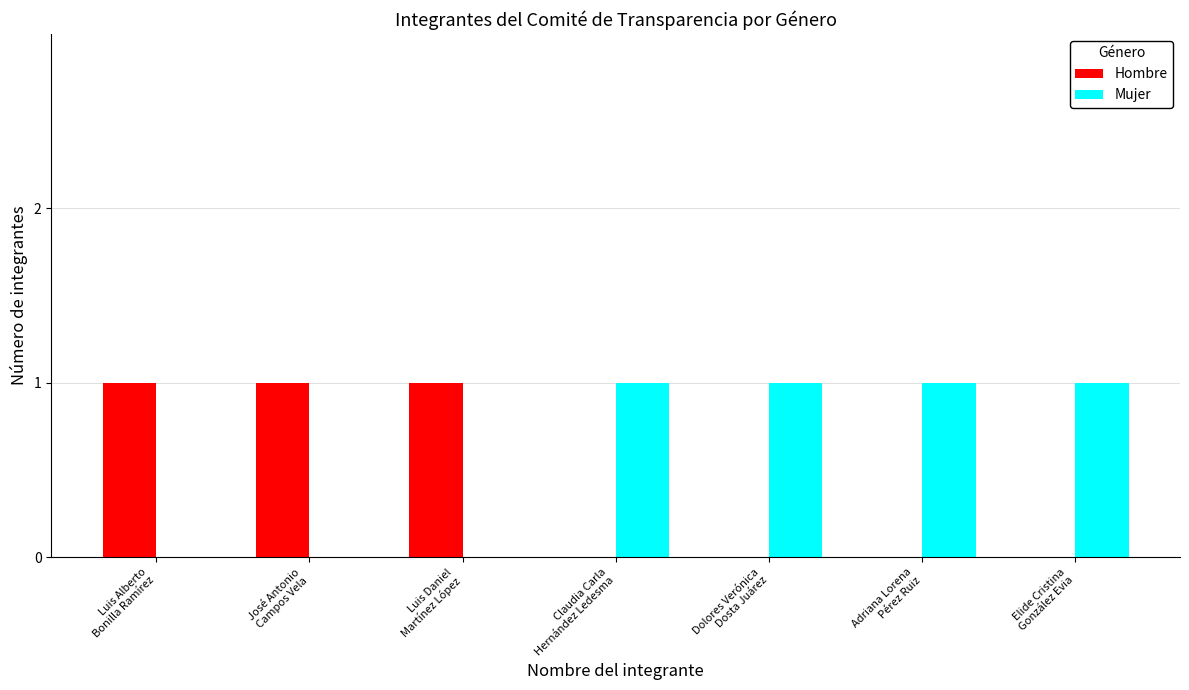

Reading left to right, extract all data points from this chart.

Hombre: 1	1	1	0	0	0	0
Mujer: 0	0	0	1	1	1	1